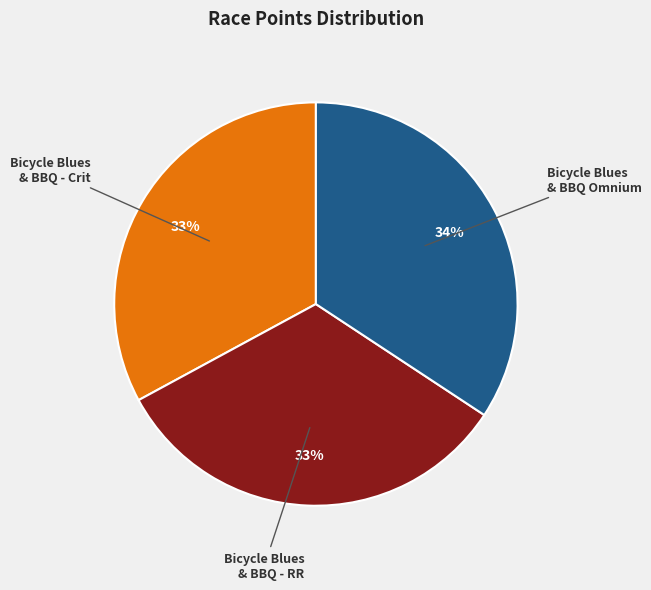

To the nearest percent, what is the average slice percentage?

33%